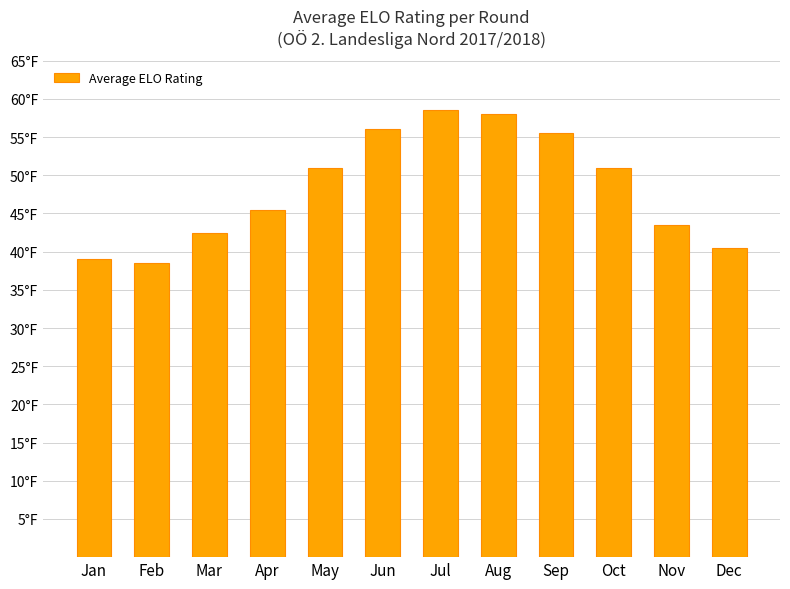

What is the sum of all values?

579.5